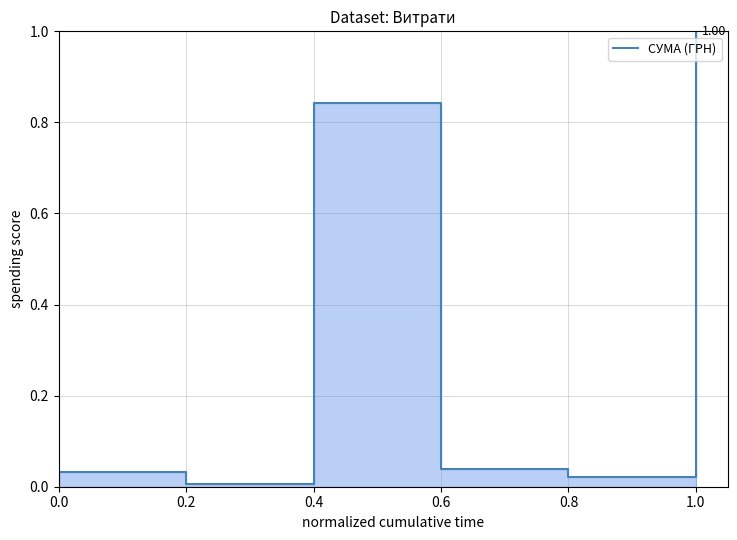

Rank the categories by value from highest to lowest.

1.0, 0.4, 0.6, 0.0, 0.8, 0.2